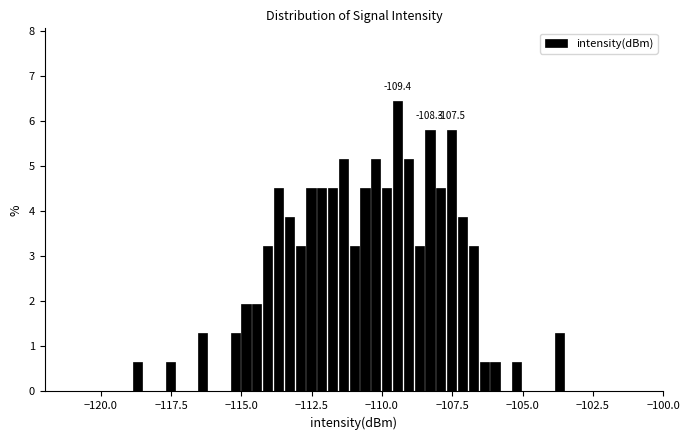

Around what value on the x-axis is the tallest bar? Give the approximate position of its centre, as read against the axis.

-109.5